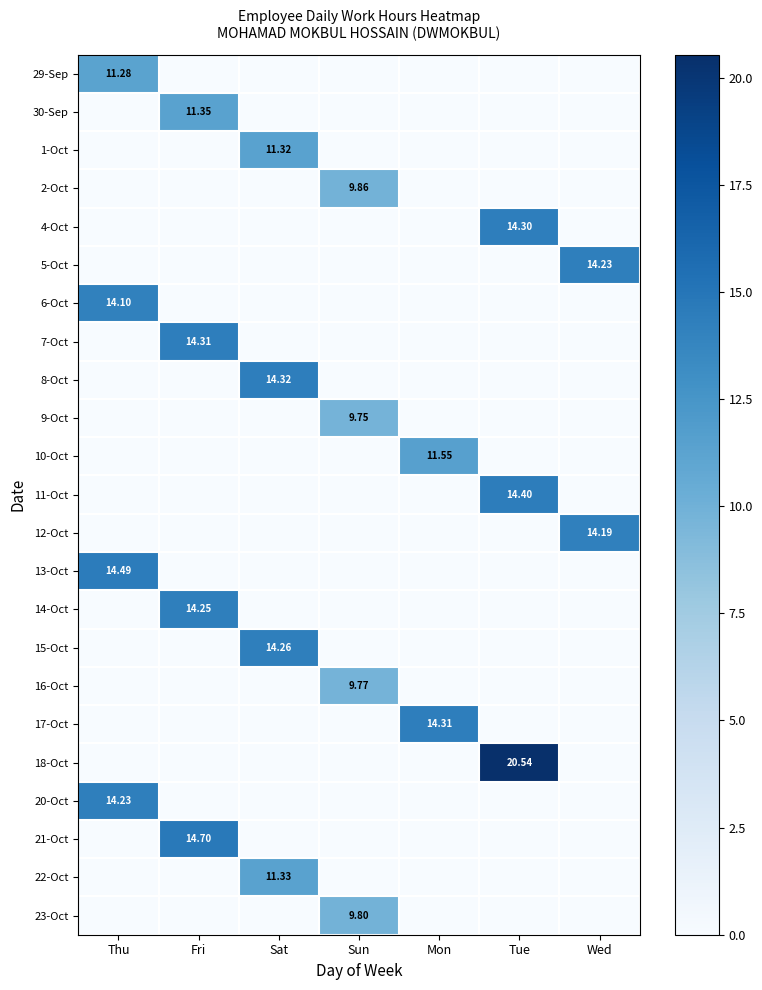

Count the number of categories in the chart.

7